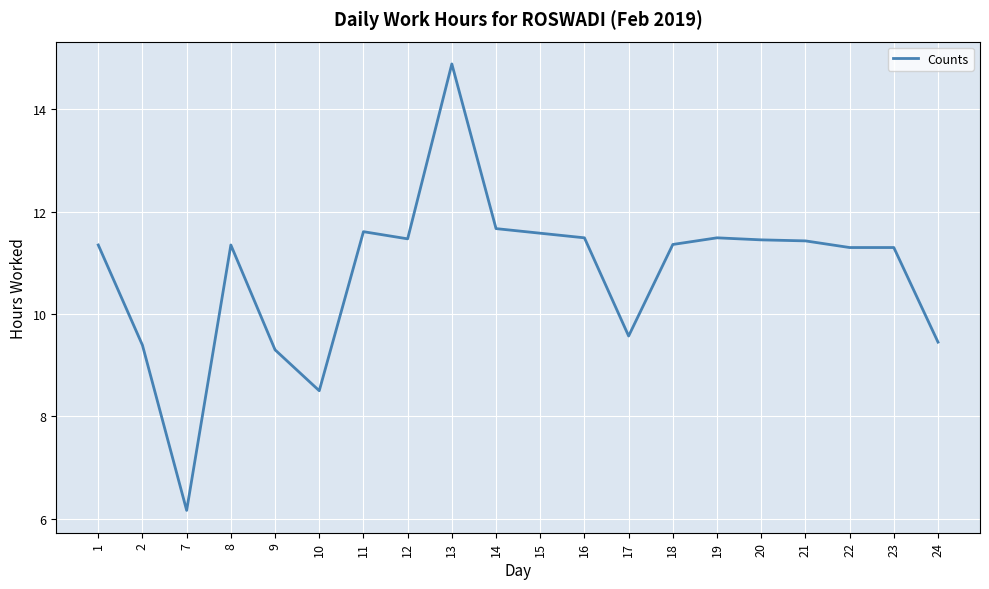

What is the minimum value shown in the chart?

6.2